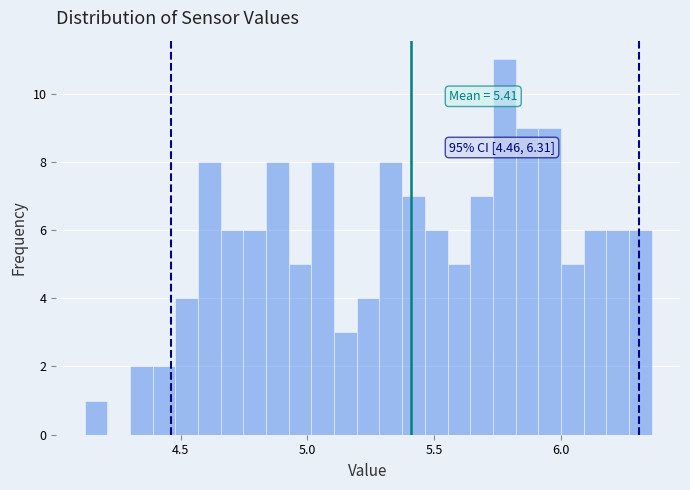

Around what value on the x-axis is the tallest bar? Give the approximate position of its centre, as read against the axis.

5.80